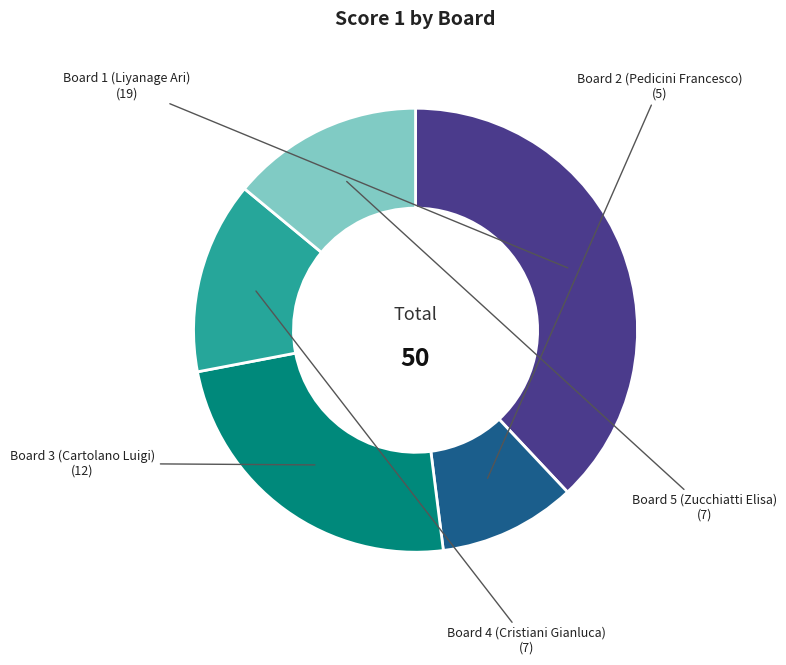

Combined, do Board 2 (Pedicini Francesco) and Board 4 (Cristiani Gianluca) account for over 50%?

No